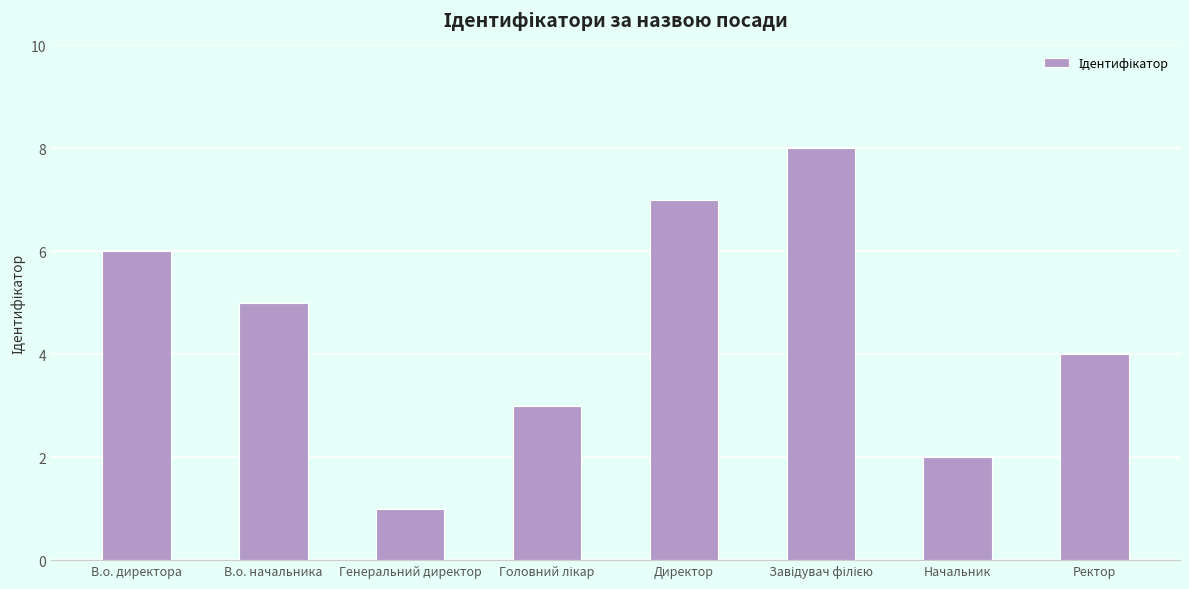

What is the greatest value displayed?

8